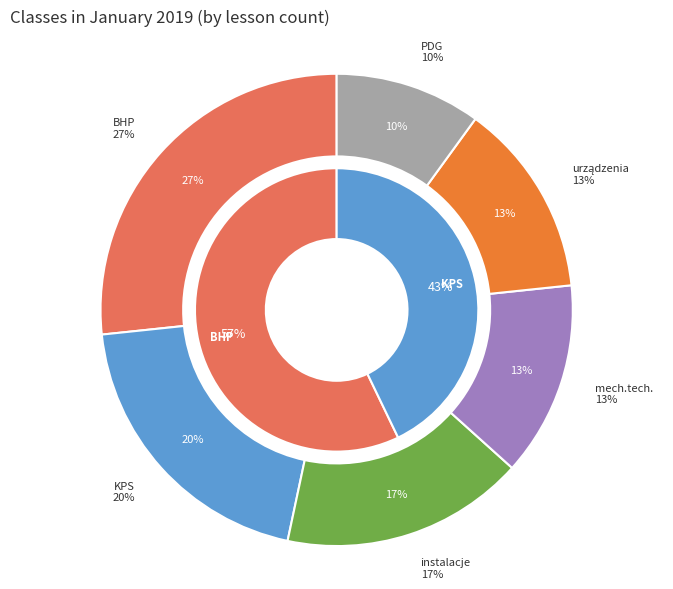

Rank the categories by value from lowest to highest.

PDG, mech.tech., urządzenia, instalacje, KPS, BHP